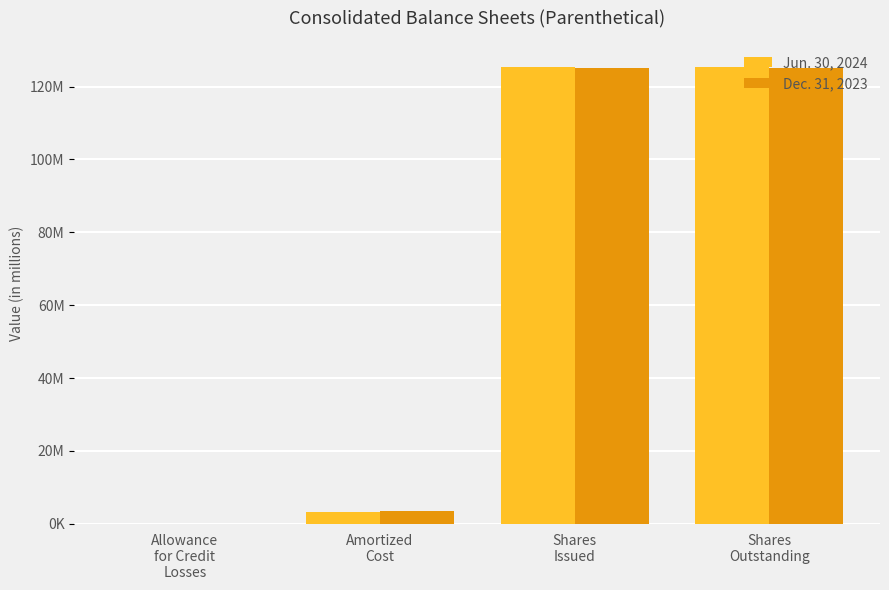

Are the bars grouped side by side (vs. stacked)?

Yes